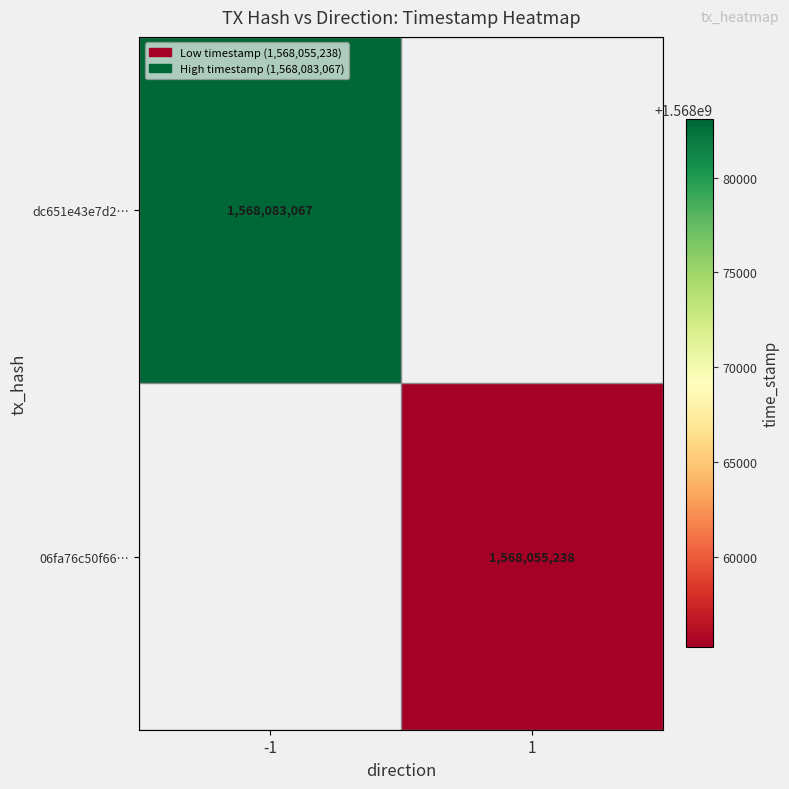

The 06fa76c50f66… series shows 2351471716 at 1. True or false?

False